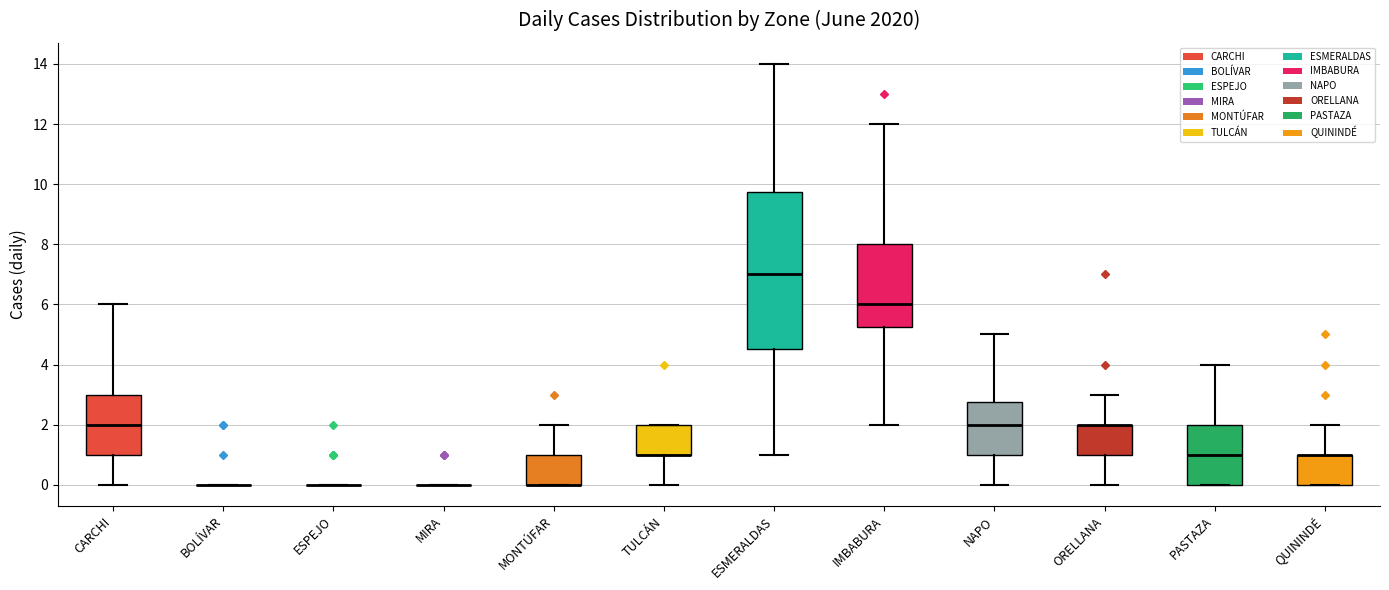

Reading left to right, read every box against the y-axis: the position of its median line, the range the box covers, and the ends of its whiskers. The values are not printed on the chart, so give them approximately, as read against the axis.

CARCHI: median 2.0, box 1.0 to 3.0, whiskers 0.0 to 6.0
BOLÍVAR: box collapsed to a line at 0.0, whiskers 0.0 to 0.0
ESPEJO: box collapsed to a line at 0.0, whiskers 0.0 to 0.0
MIRA: box collapsed to a line at 0.0, whiskers 0.0 to 0.0
MONTÚFAR: median 0.0 (drawn on the box's lower edge), box 0.0 to 1.0, whiskers 0.0 to 2.0
TULCÁN: median 1.0 (drawn on the box's lower edge), box 1.0 to 2.0, whiskers 0.0 to 2.0
ESMERALDAS: median 7.0, box 4.6 to 9.8, whiskers 1.0 to 14.0
IMBABURA: median 6.0, box 5.2 to 8.0, whiskers 2.0 to 12.0
NAPO: median 2.0, box 1.0 to 2.8, whiskers 0.0 to 5.0
ORELLANA: median 2.0 (drawn on the box's upper edge), box 1.0 to 2.0, whiskers 0.0 to 3.0
PASTAZA: median 1.0, box 0.0 to 2.0, whiskers 0.0 to 4.0
QUININDÉ: median 1.0 (drawn on the box's upper edge), box 0.0 to 1.0, whiskers 0.0 to 2.0